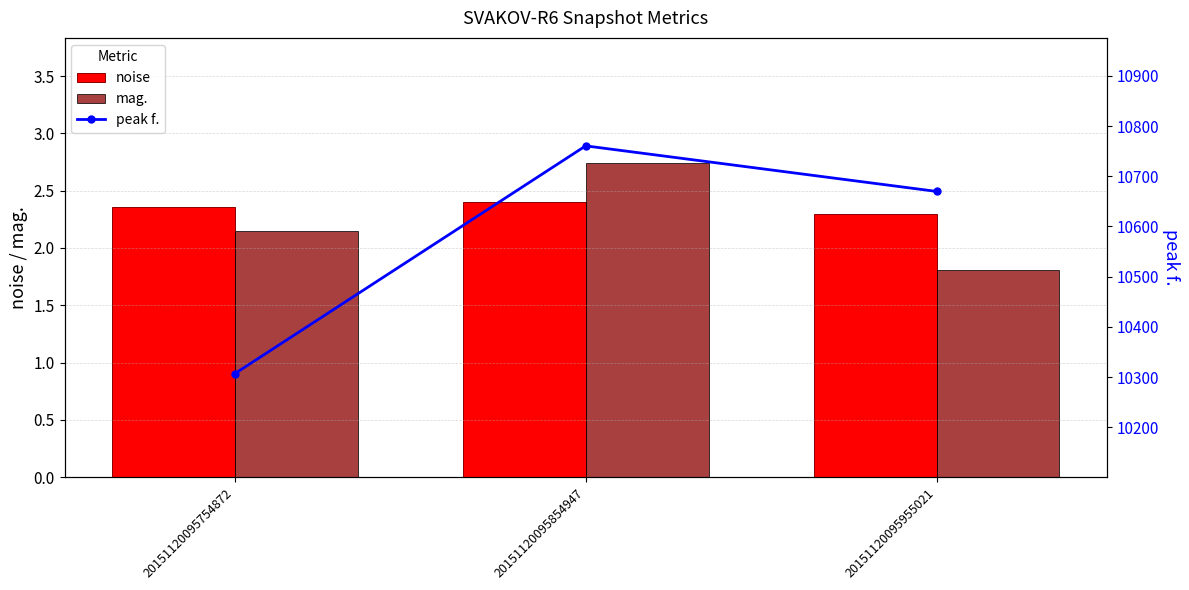

Reading left to right, list all the values displayed in this chart.

noise: 20151120095754872=2.4	20151120095854947=2.4	20151120095955021=2.3
mag.: 20151120095754872=2.1	20151120095854947=2.7	20151120095955021=1.8
peak f.: 20151120095754872=10306.6	20151120095854947=10760.7	20151120095955021=10669.9